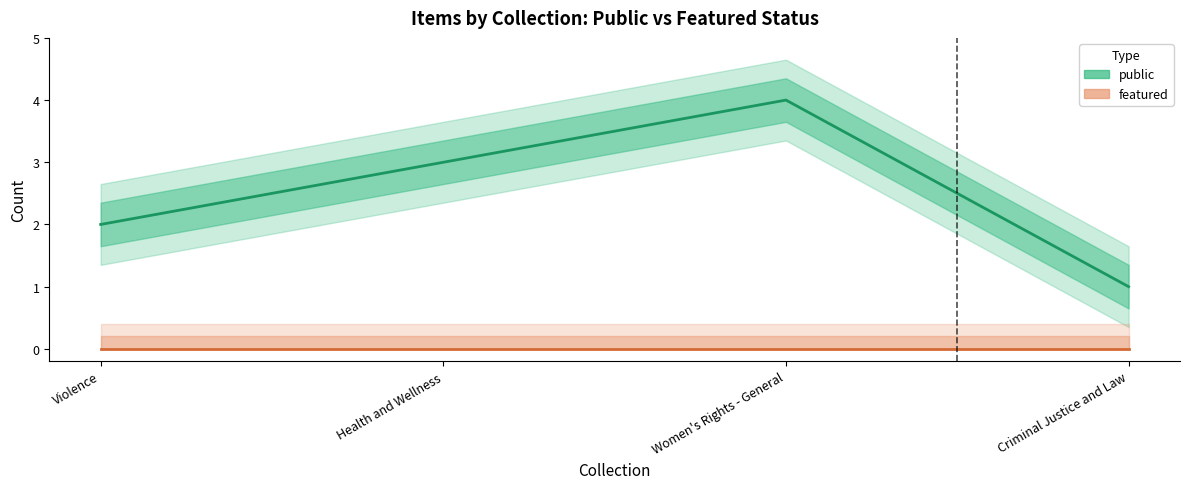

Rank the series at Women's Rights - General from highest to lowest value.

public, featured